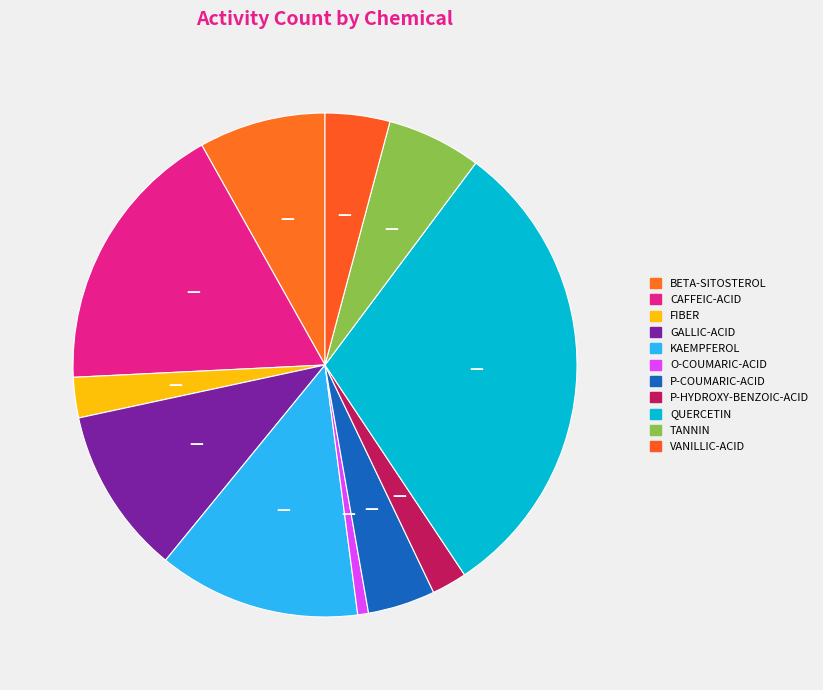

Count the number of slices in the pie.

11